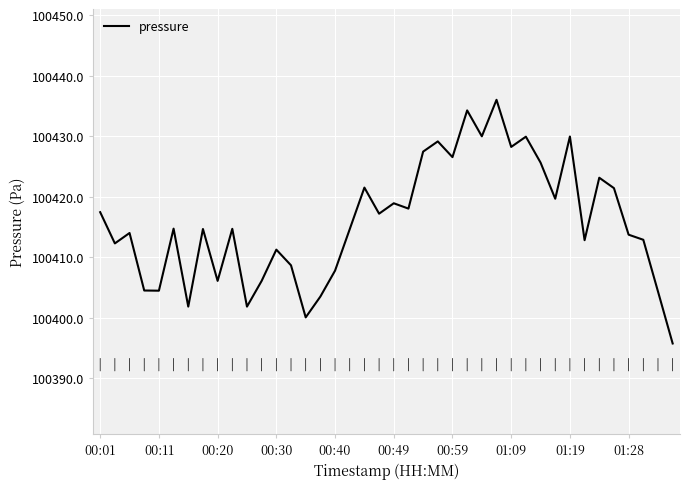

What is the greatest value displayed?

100436.0